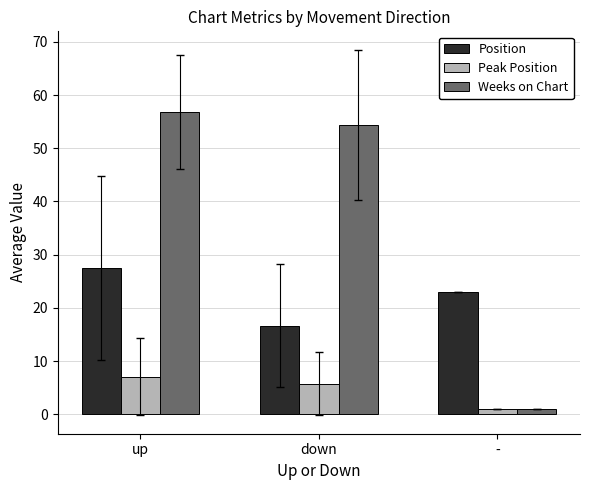

What position from the left is down?

2